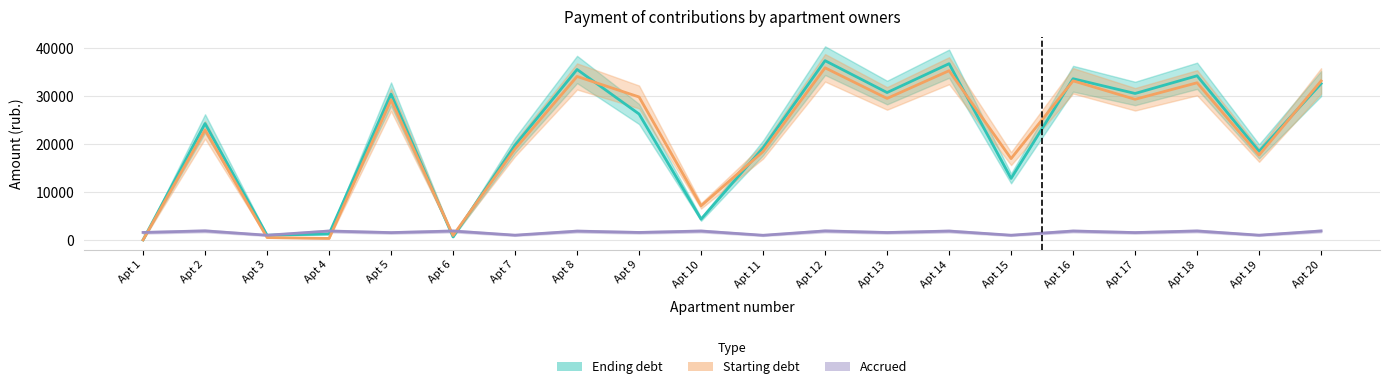

Where is Accrued nearest to the value 1427?

Apt 5